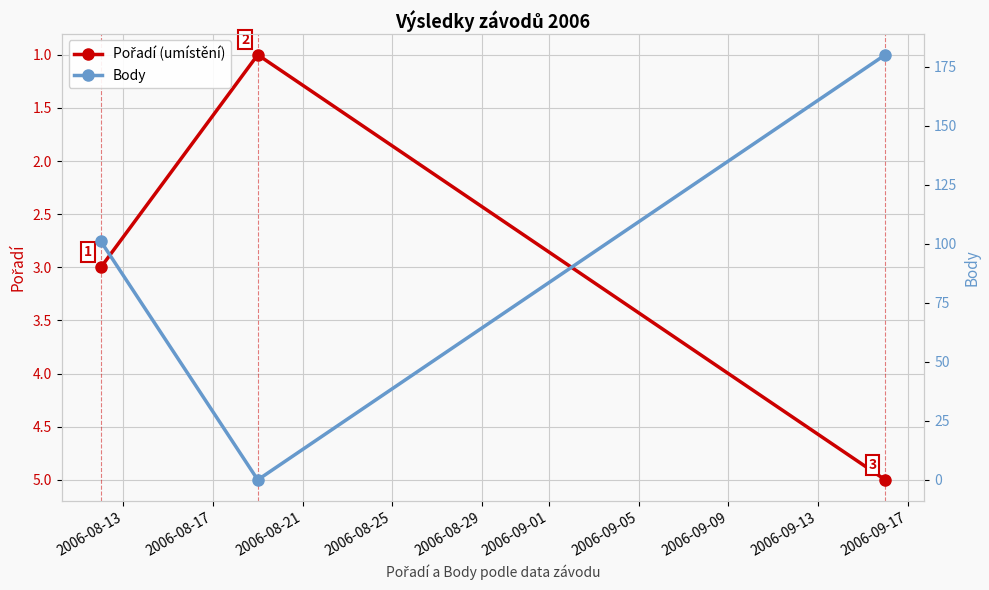

How many categories are shown in the chart?

3